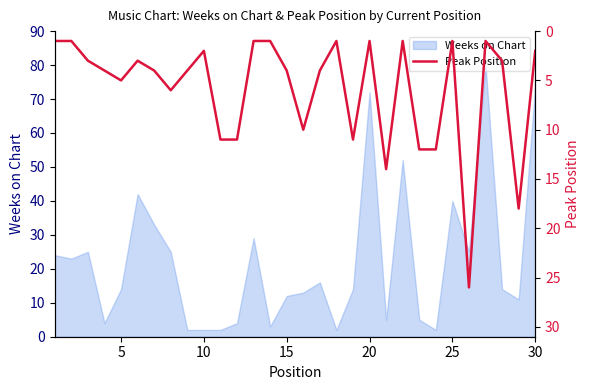

True or false: the data shows 2 at 25.

False